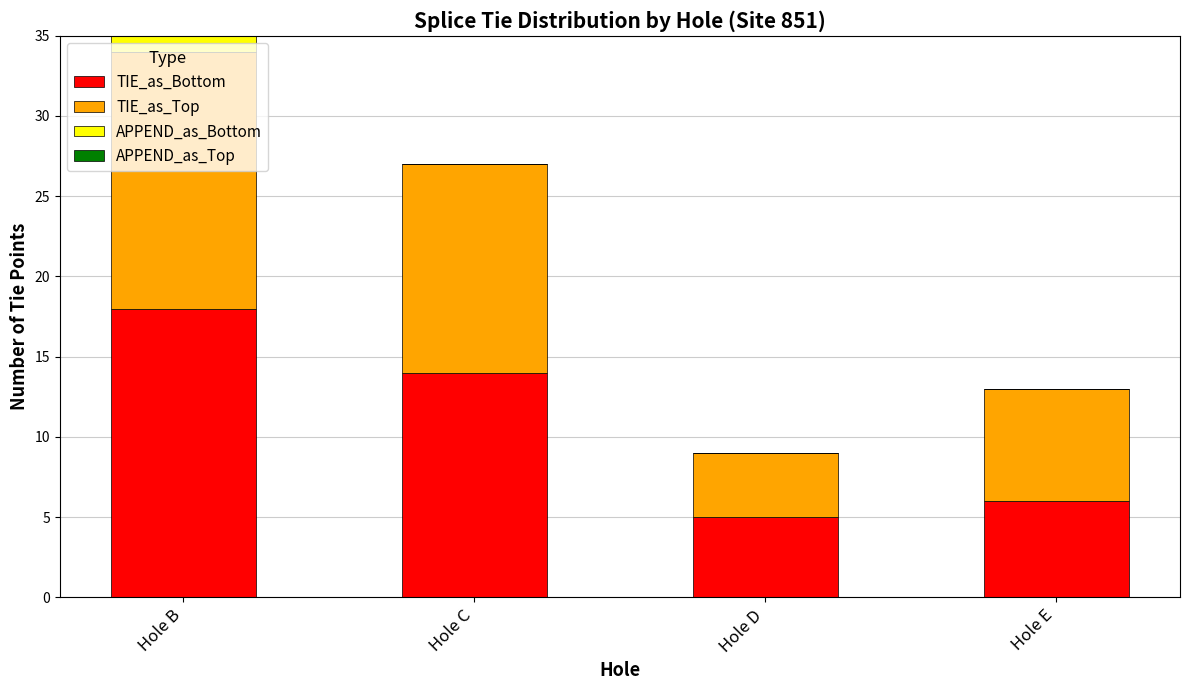

What is the sum of the TIE_as_Bottom values at Hole B and Hole E?

24